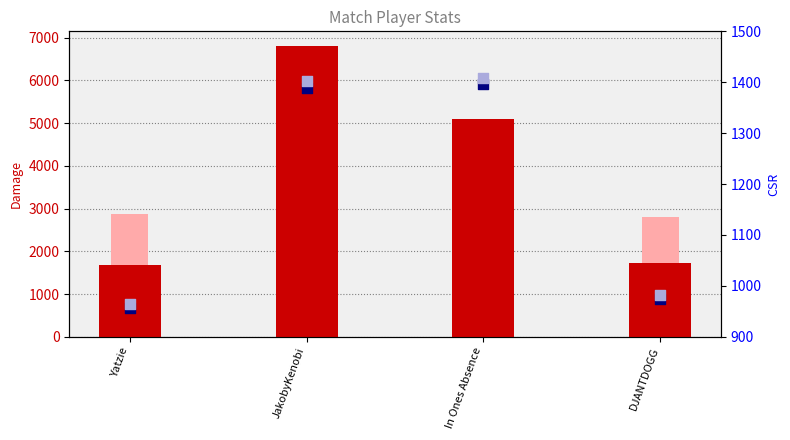

Which series has the widest spread of Y values?

DamageDone